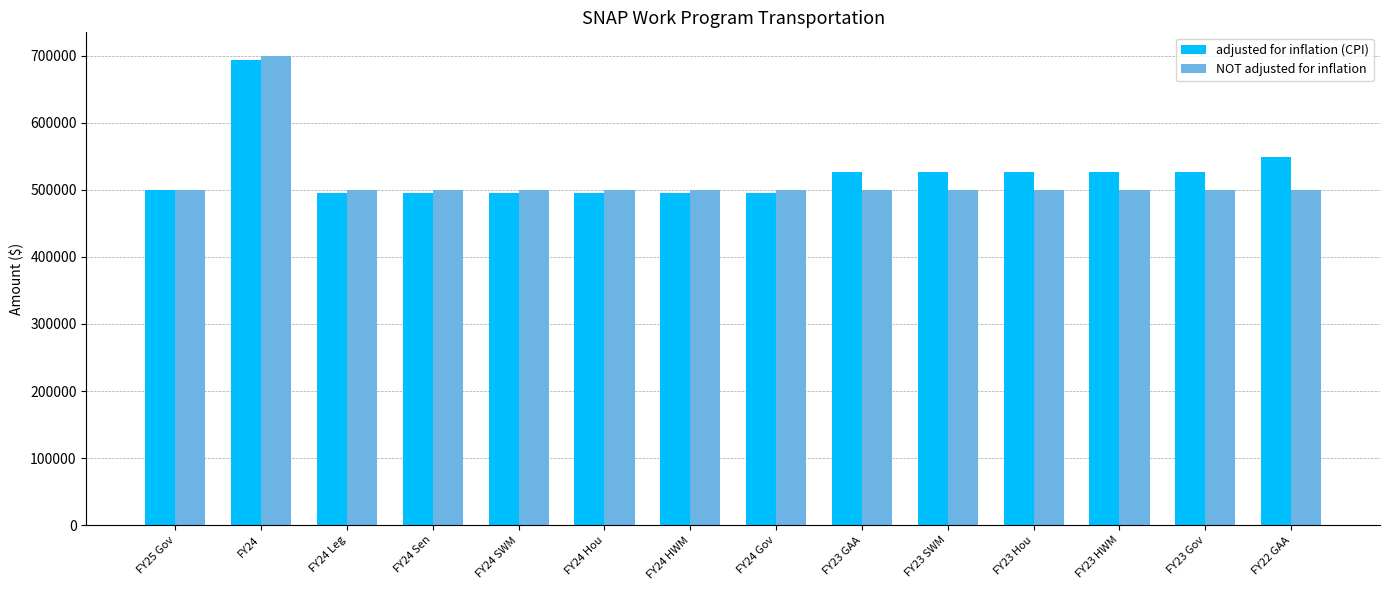

What is the maximum value shown in the chart?

700000